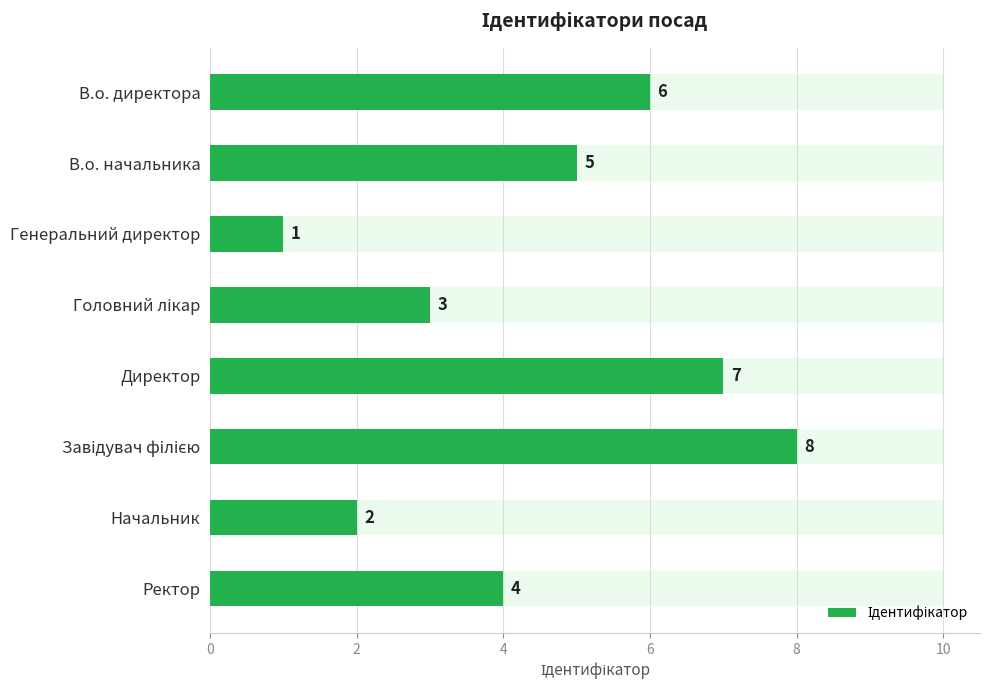

Approximately how many times larger is the value at В.о. директора compared to В.о. начальника?

1.2